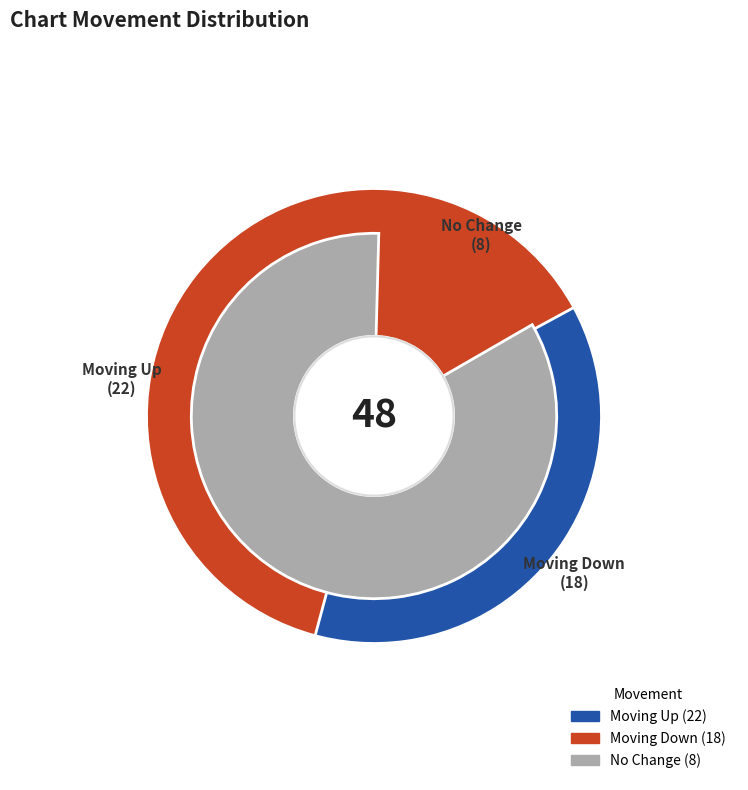

To the nearest percent, what is the average slice percentage?

33%